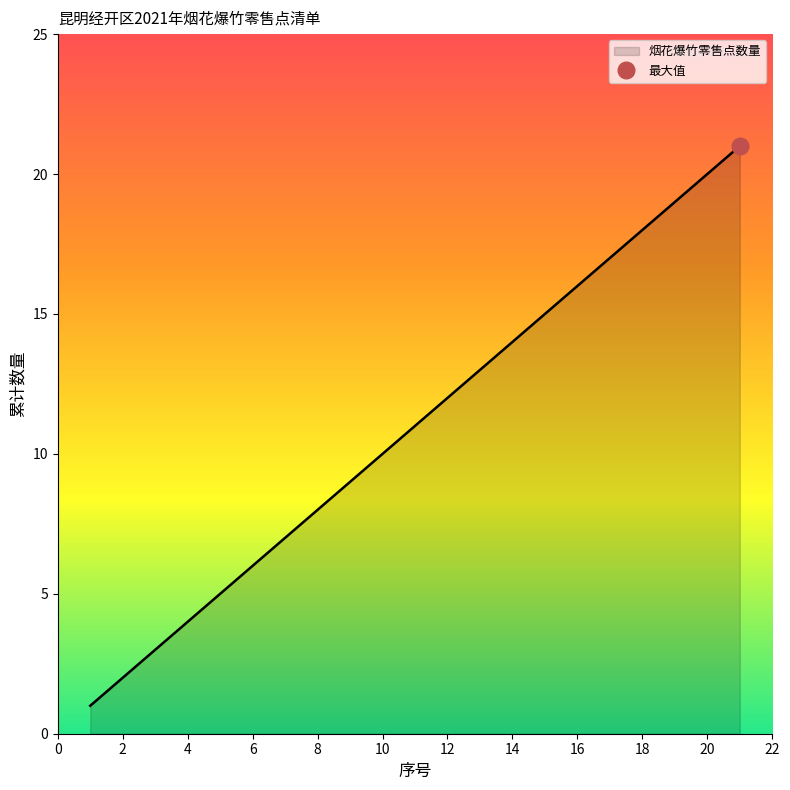

Count the number of data series in this chart.

1